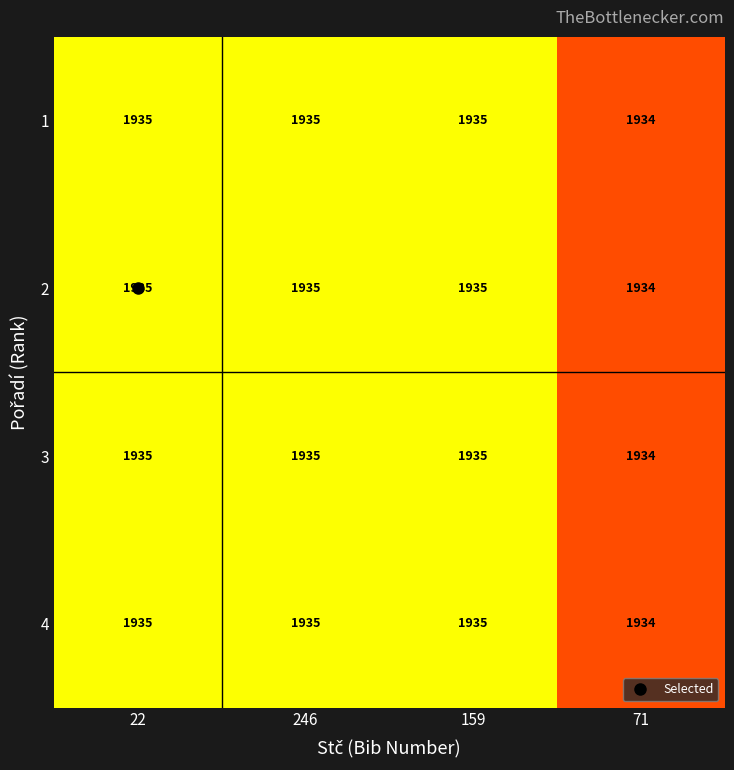

What is the total value across all series at 159?

7740